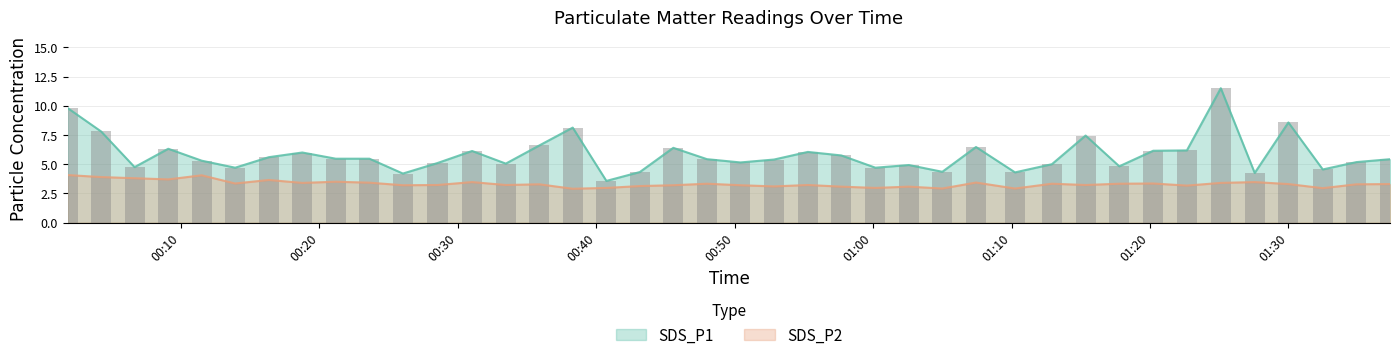

The SDS_P2 series shows 3.6 at 2023/08/21 00:16:21. True or false?

True